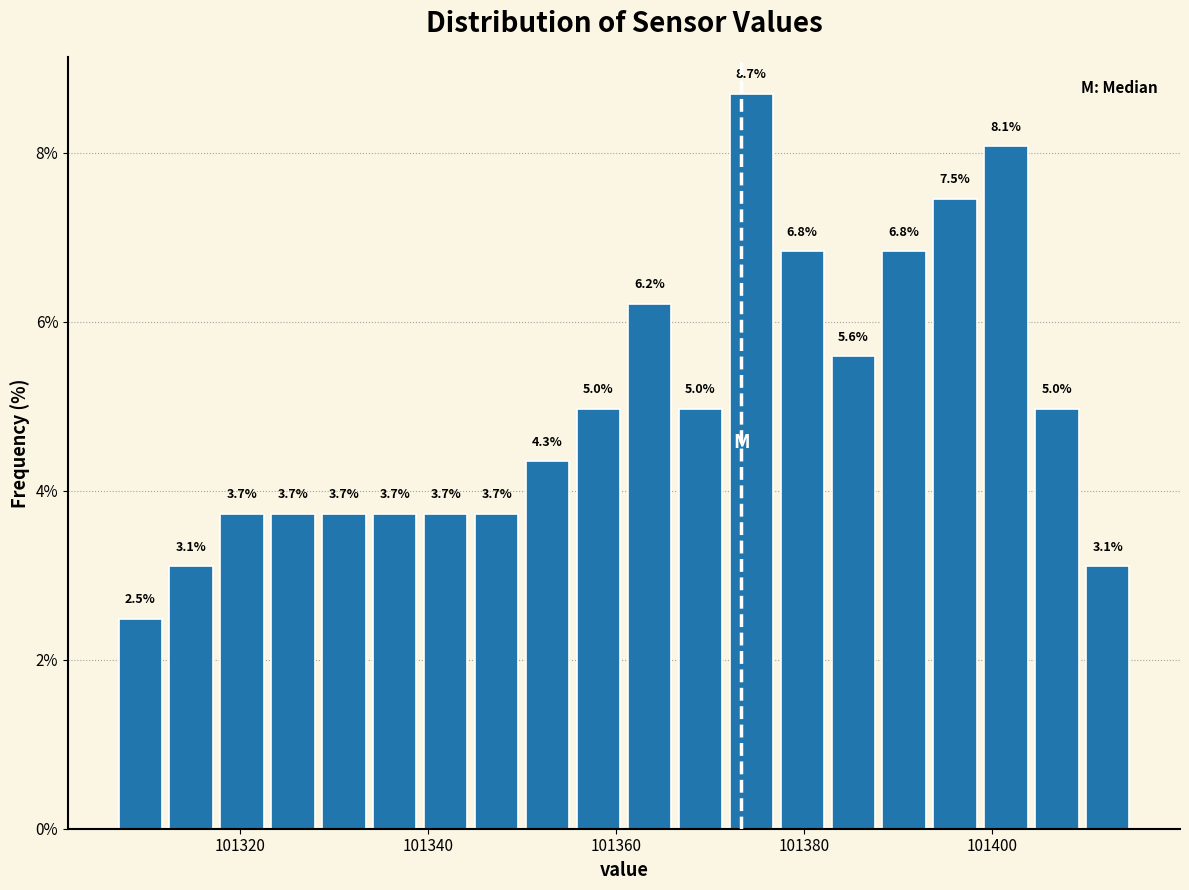

Read against the x-axis, roughly where is the centre of the tallest bar?

101374